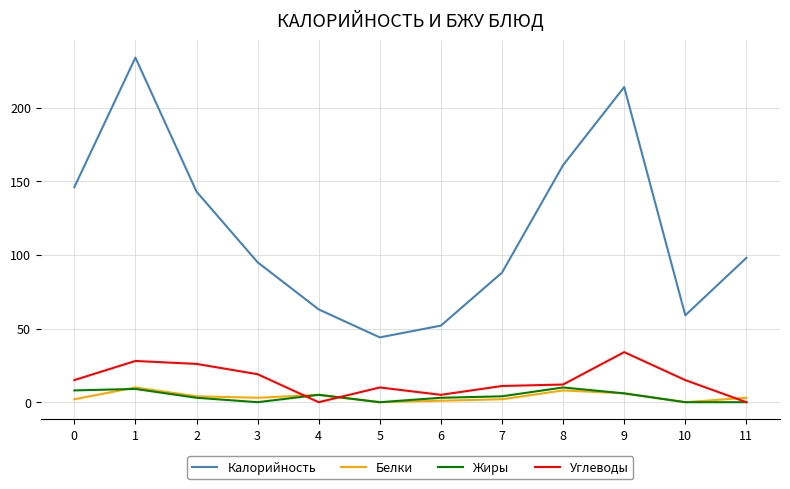

How many lines are shown in the chart?

4